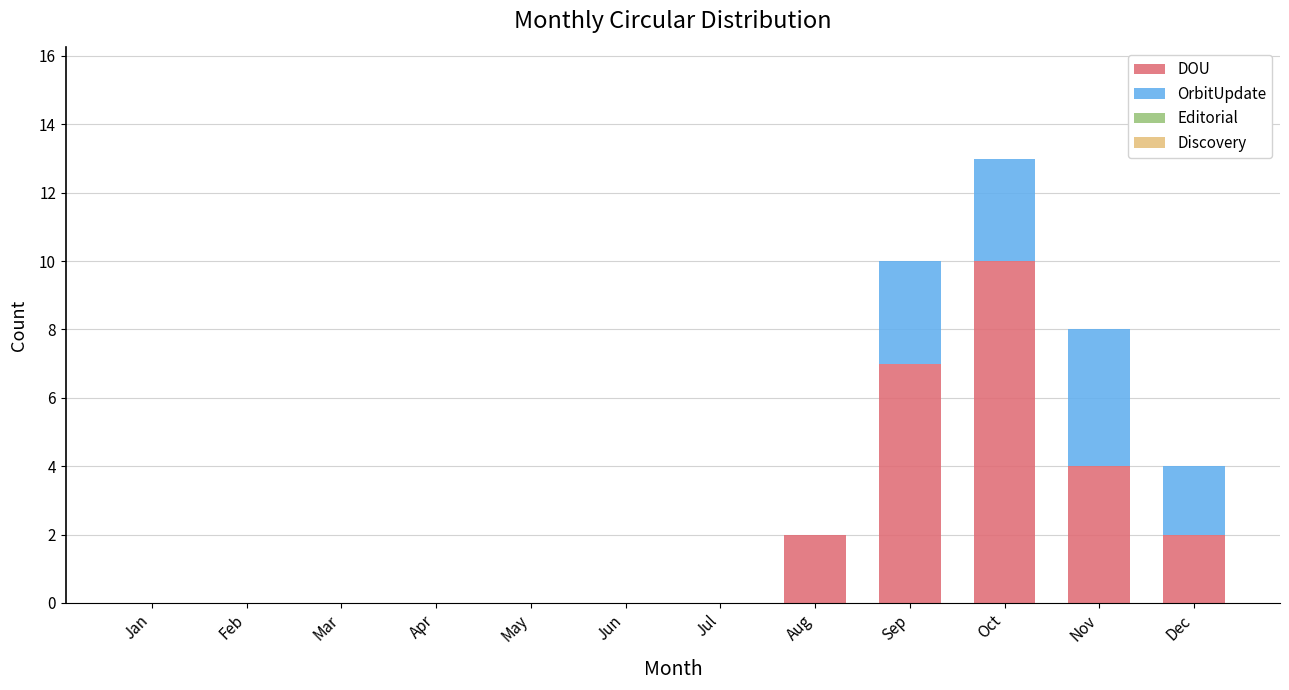

Reading left to right, list the values for the DOU series.

Jan=0	Feb=0	Mar=0	Apr=0	May=0	Jun=0	Jul=0	Aug=2	Sep=7	Oct=10	Nov=4	Dec=2